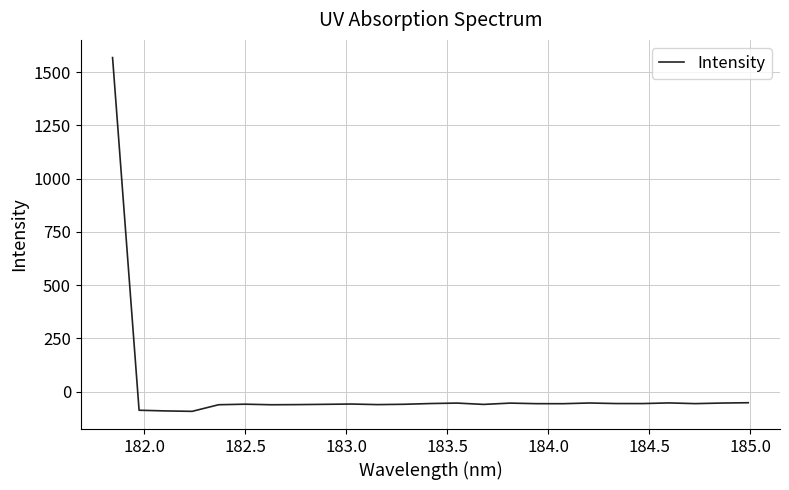

What is the maximum value shown in the chart?

1568.0